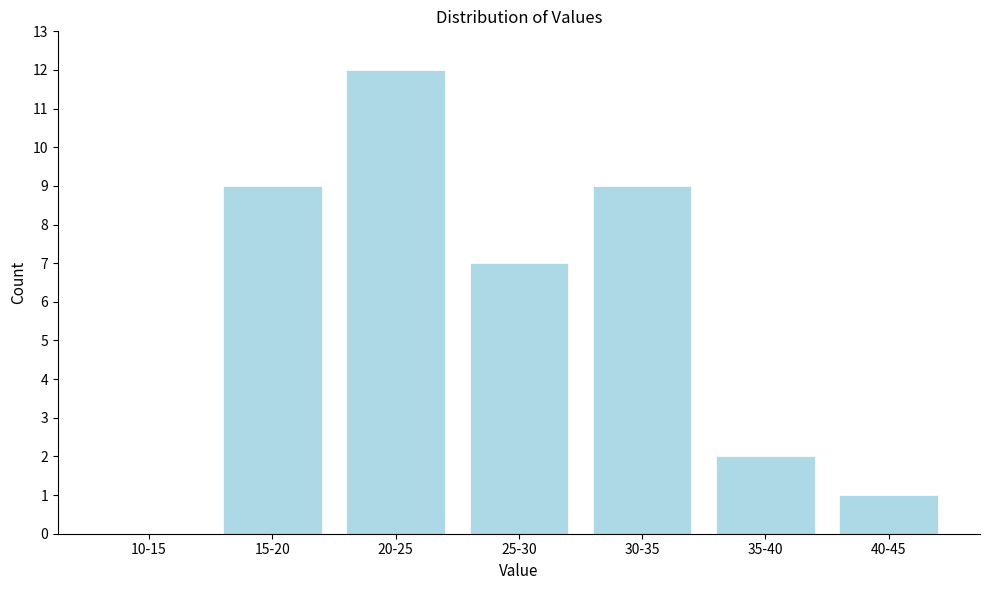

Reading left to right, what are all the values shown in this chart?

10-15=0	15-20=9	20-25=12	25-30=7	30-35=9	35-40=2	40-45=1